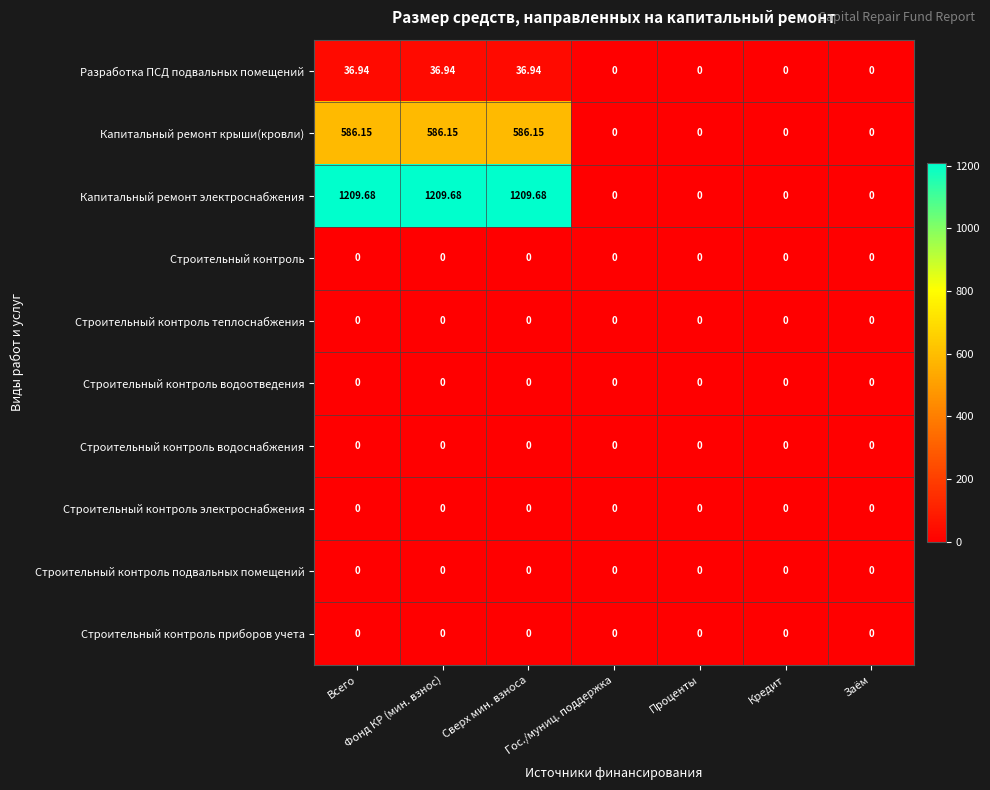

Which series has the largest total across all categories?

Капитальный ремонт электроснабжения